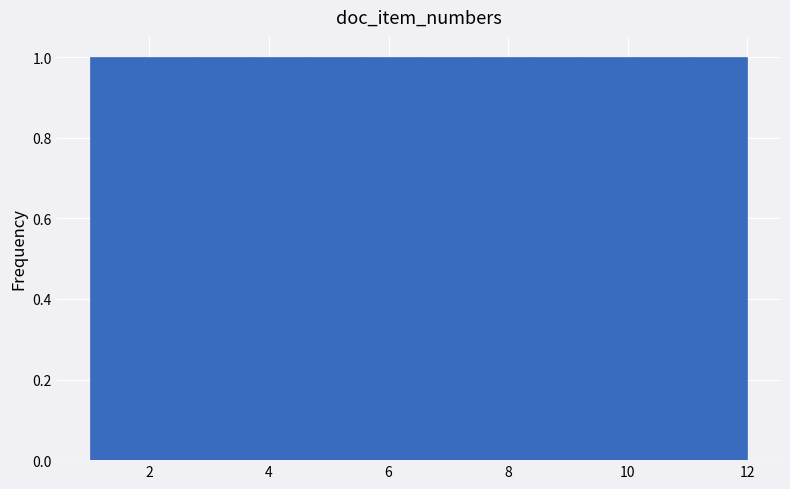

What is the height of the bar covering 8.4 to 9.2 on the x-axis? Neither the bar edges nor the heights are printed on the chart, so give them approximately, as read against the axes.

1